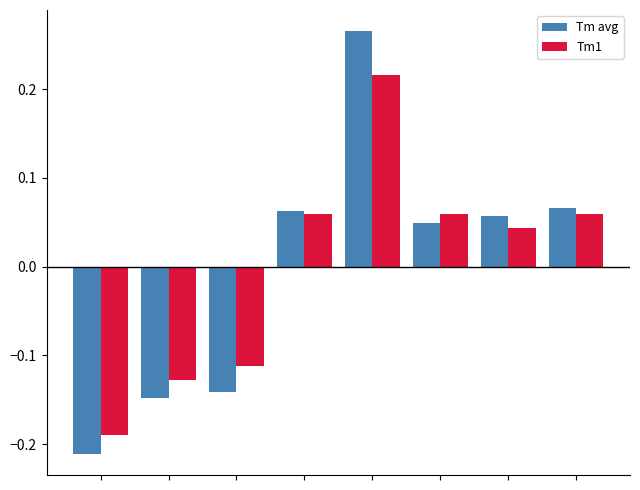

Which series has the largest range (max minus min)?

Tm avg